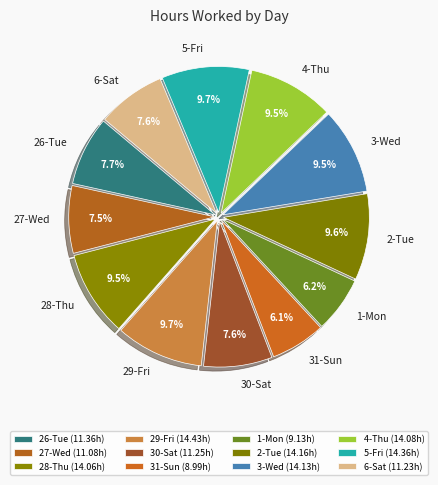

What percentage do 6-Sat and 29-Fri together represent?

17.3%